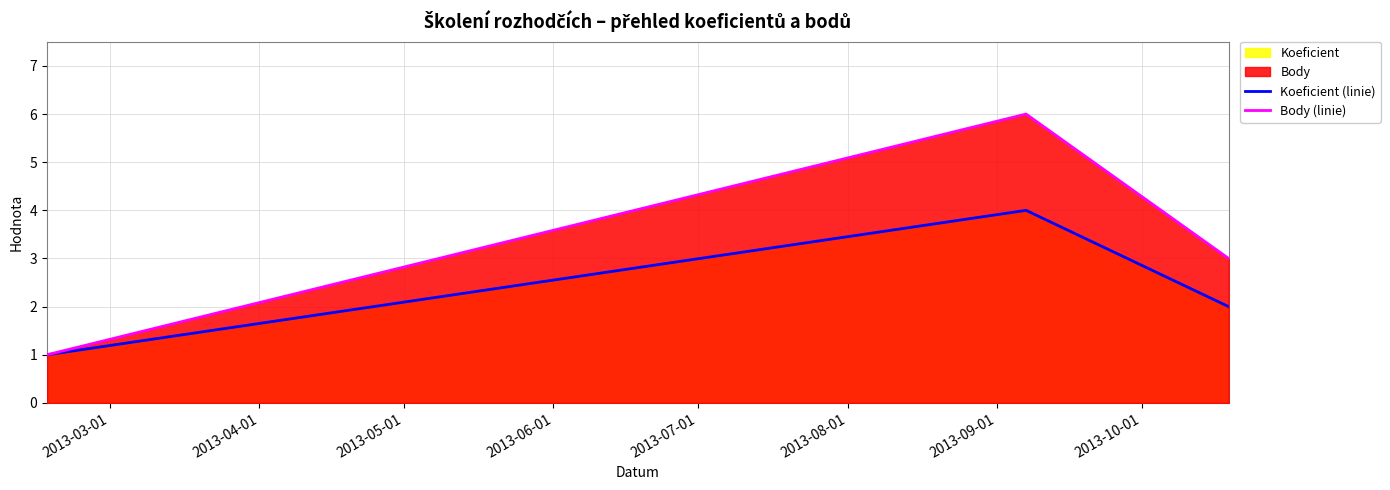

Count the Koeficient (linie) values in the range 1 to 4.

3